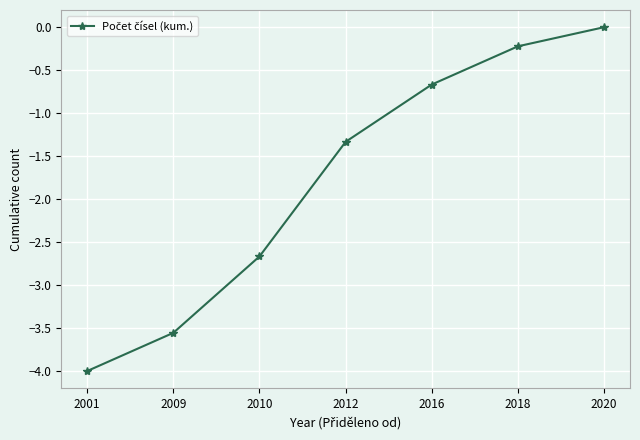

What is the average value?

-1.8